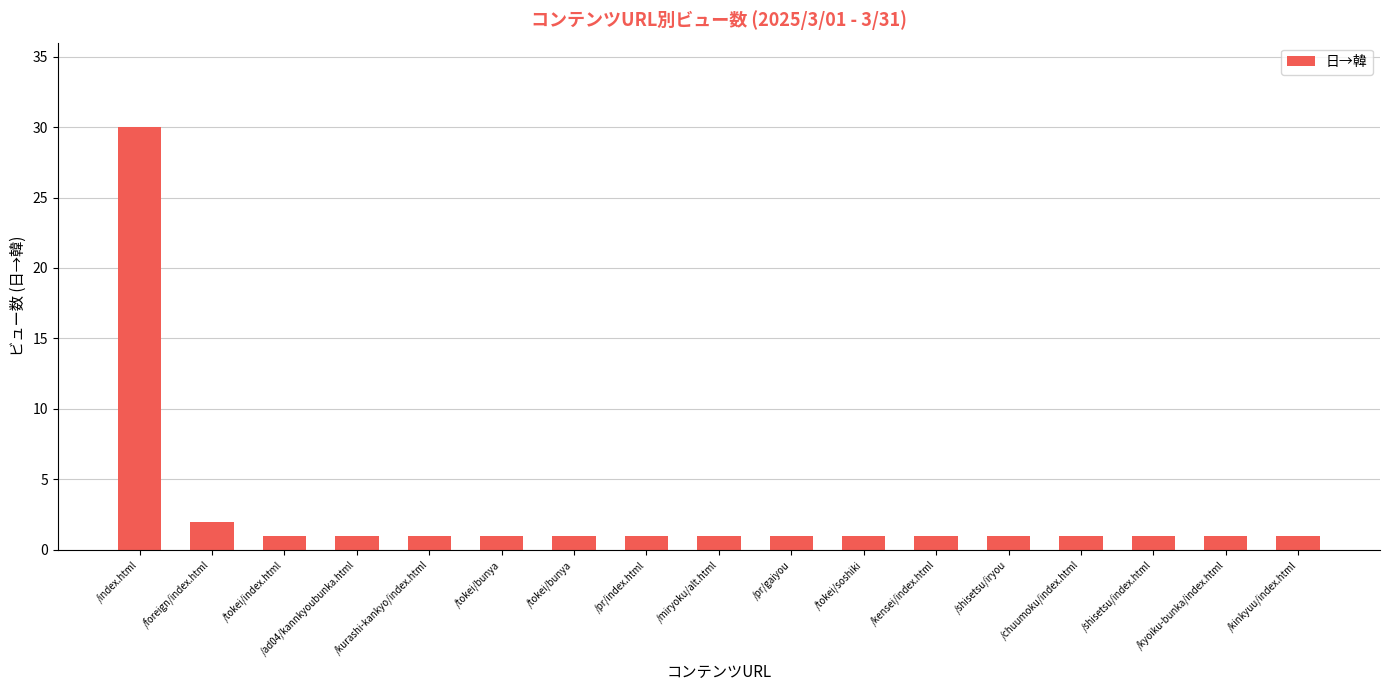

At which category does the chart reach its peak across all series?

/index.html